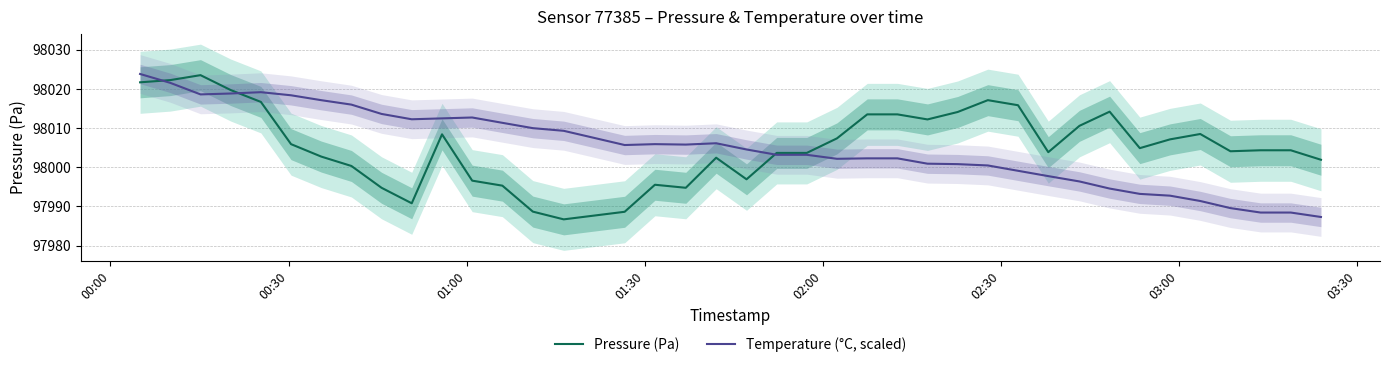

How many values in the Temperature (°C, scaled) series are below 98005?

20